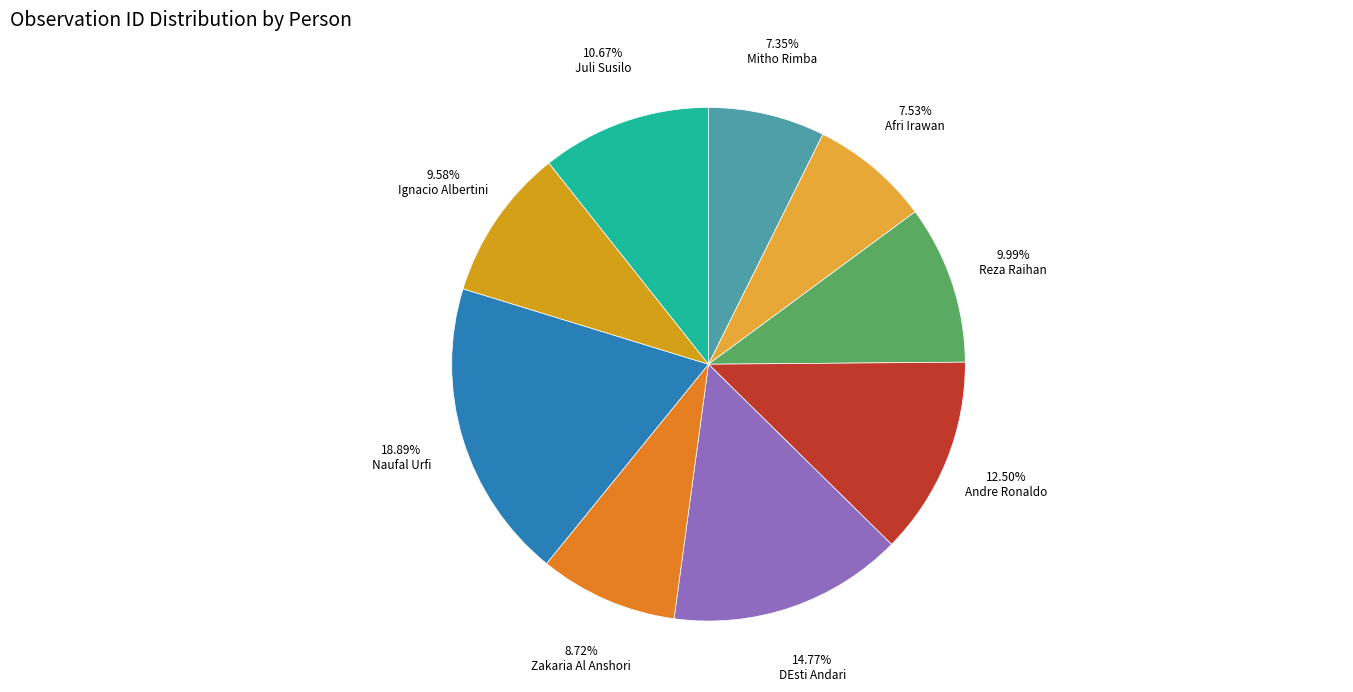

True or false: Andre Ronaldo accounts for 13% of the total.

True